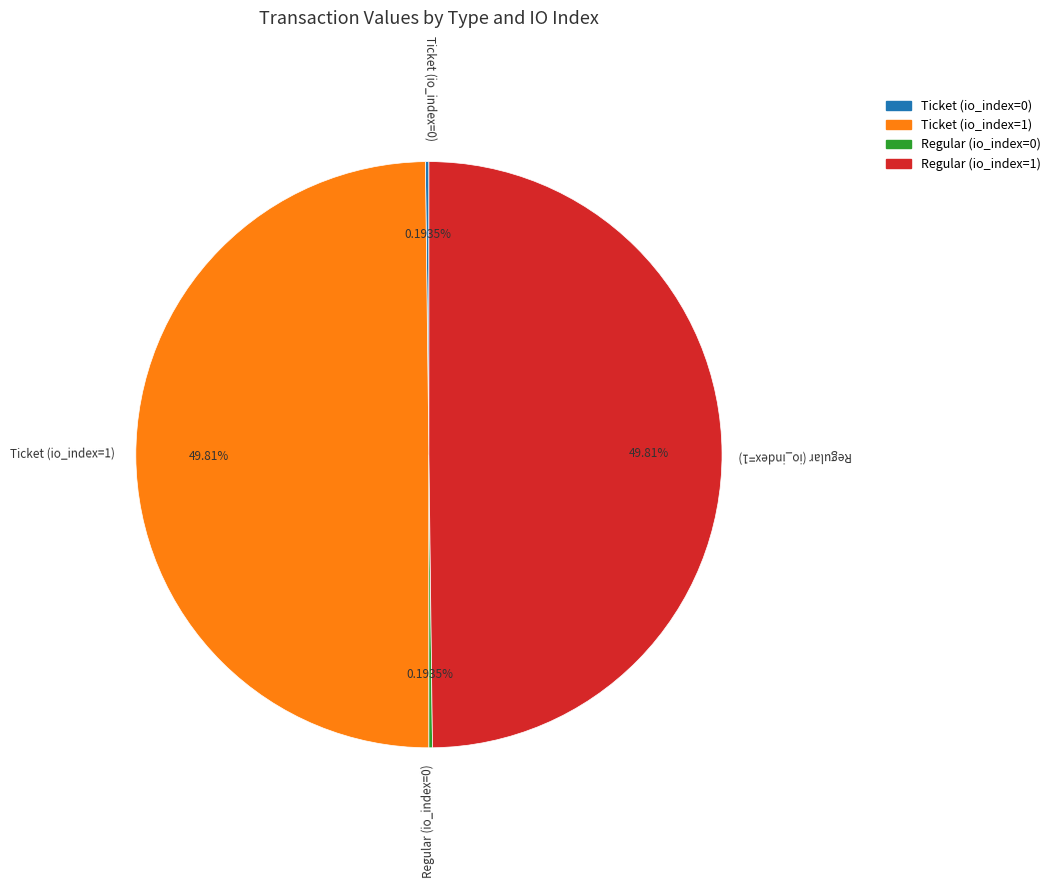

What is the ratio of the value at Regular (io_index=1) to the value at Ticket (io_index=1)?

1.0